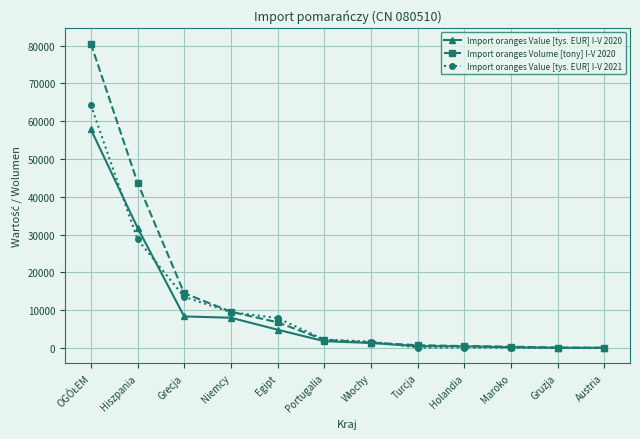

What is the label of the 6th point from the left?

Portugalia